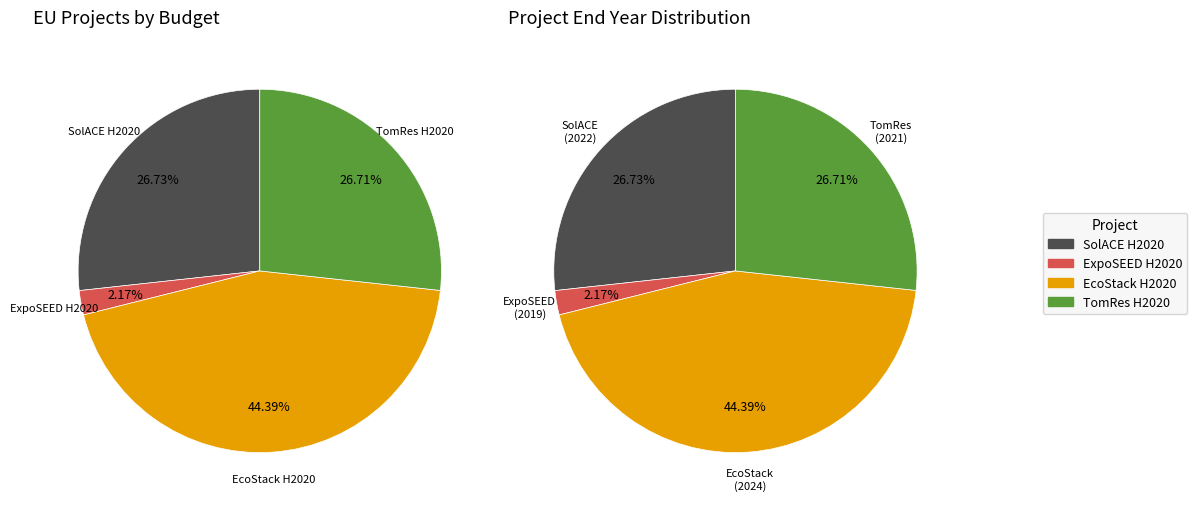

Is there a majority slice in this chart?

No